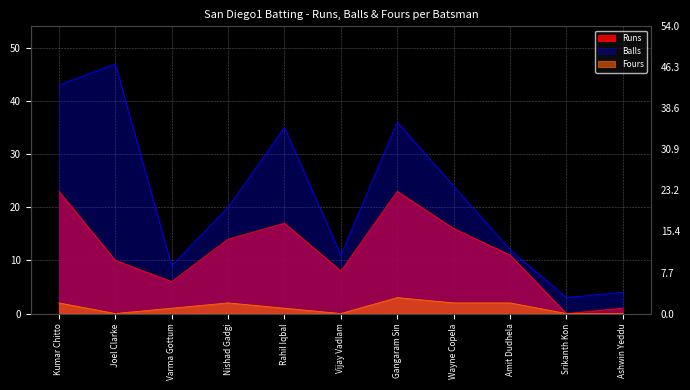

True or false: Fours has more than 1 points higher than both neighbors.

True